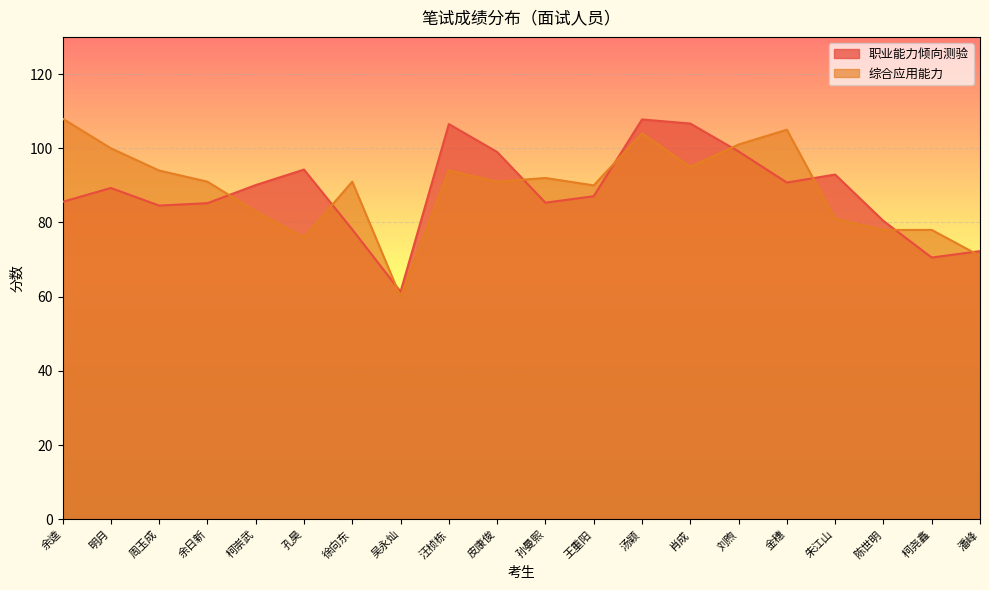

What is the minimum value for 综合应用能力?

60.0